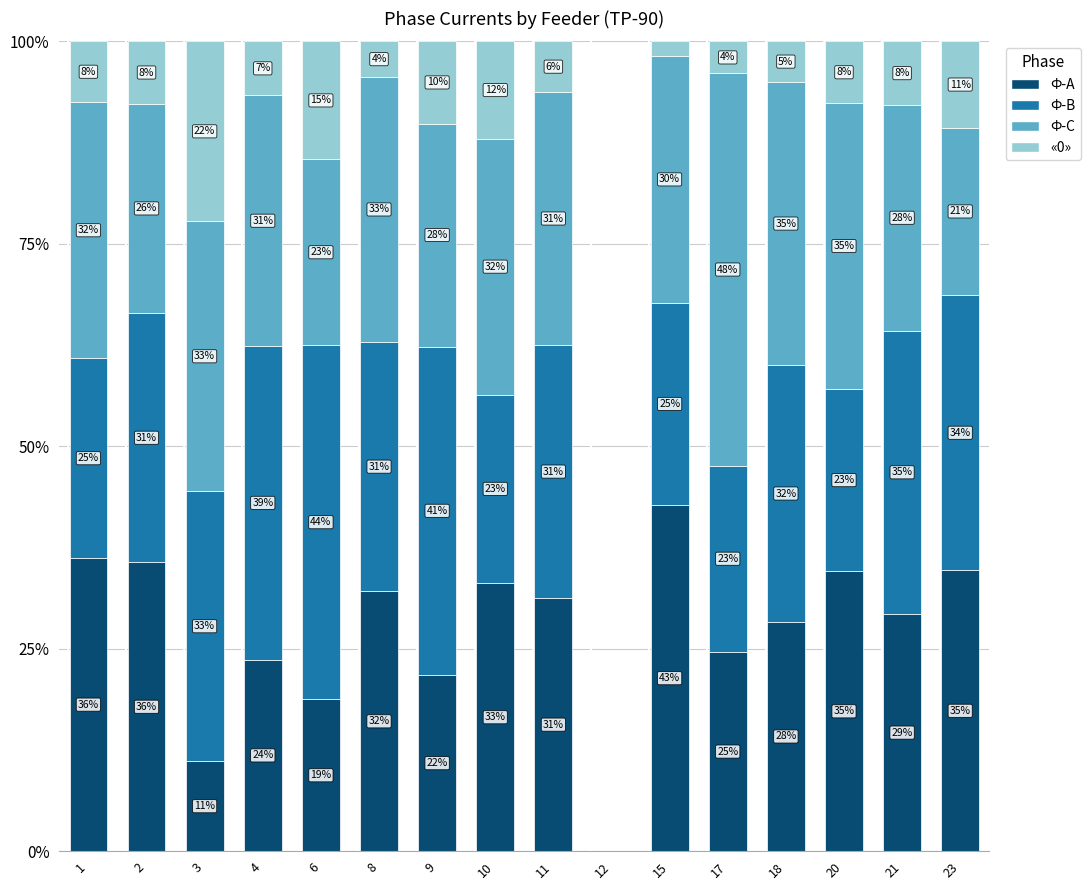

Are the bars grouped side by side (vs. stacked)?

No